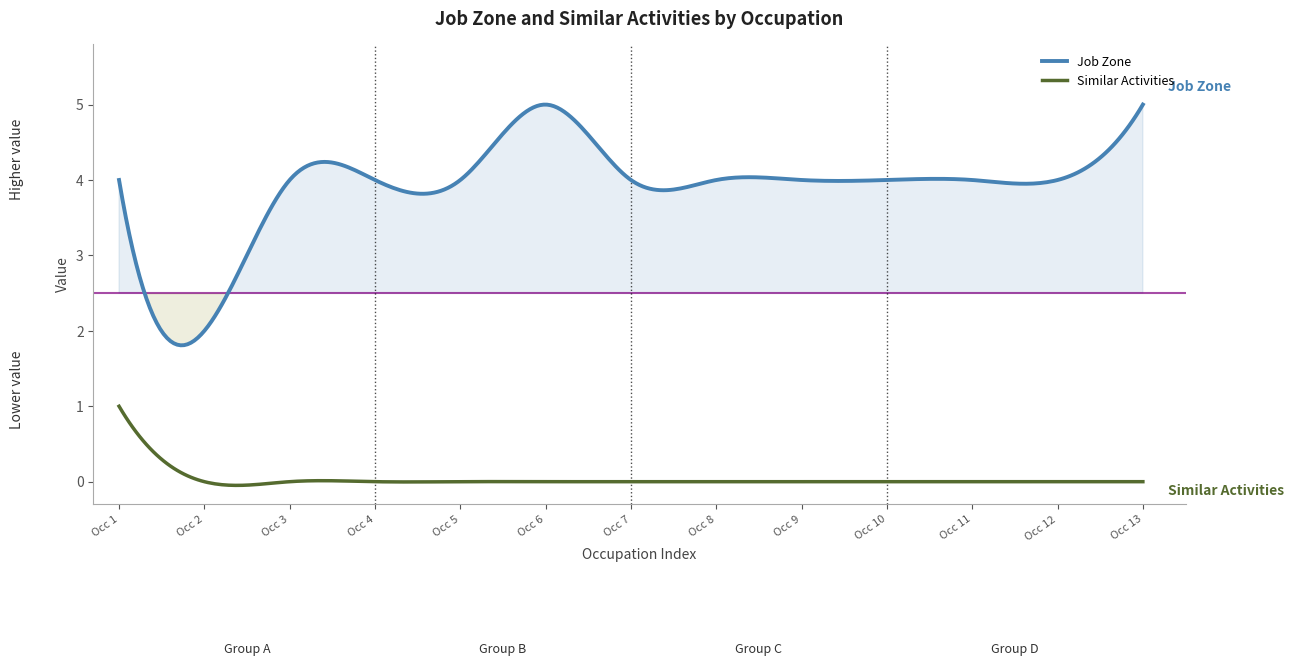

What is the value of the Job Zone point at the 4th from the left?

4